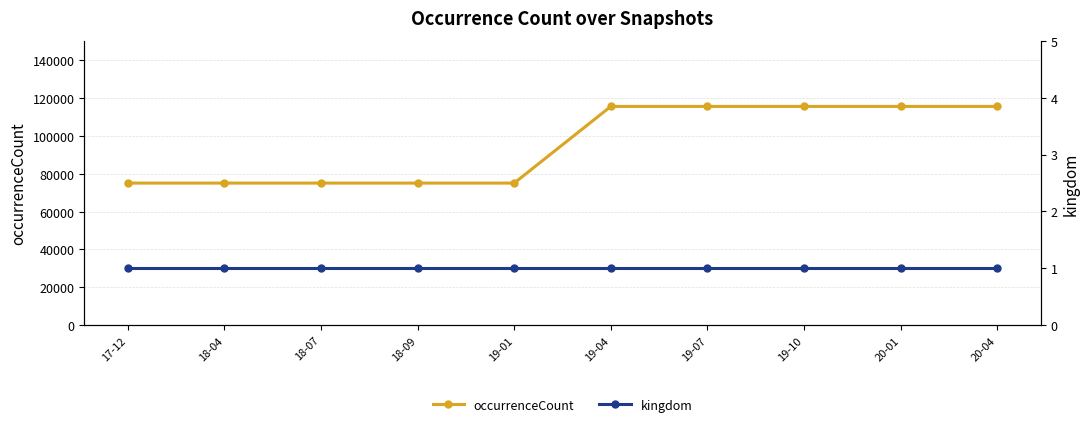

Does the chart have visible grid lines?

Yes